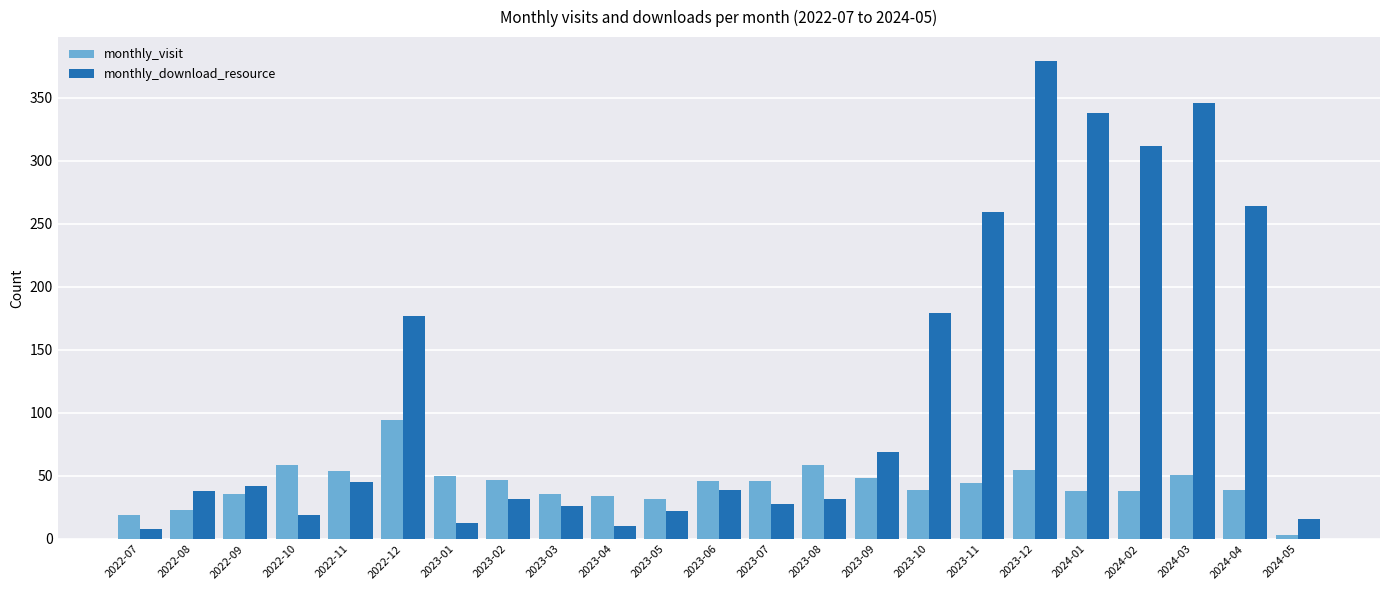

How many data points in monthly_visit are less than 44?

11